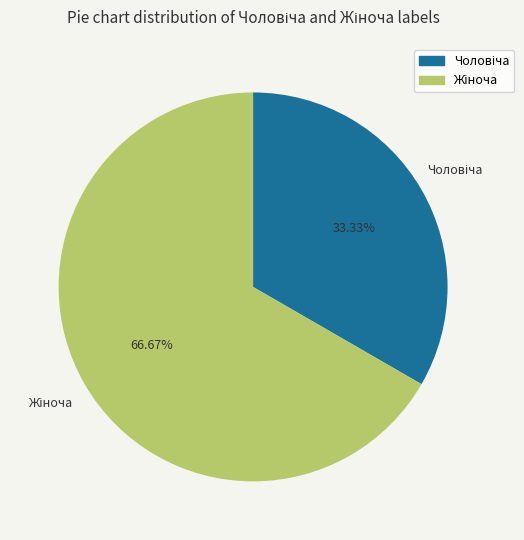

Is there a majority slice in this chart?

Yes